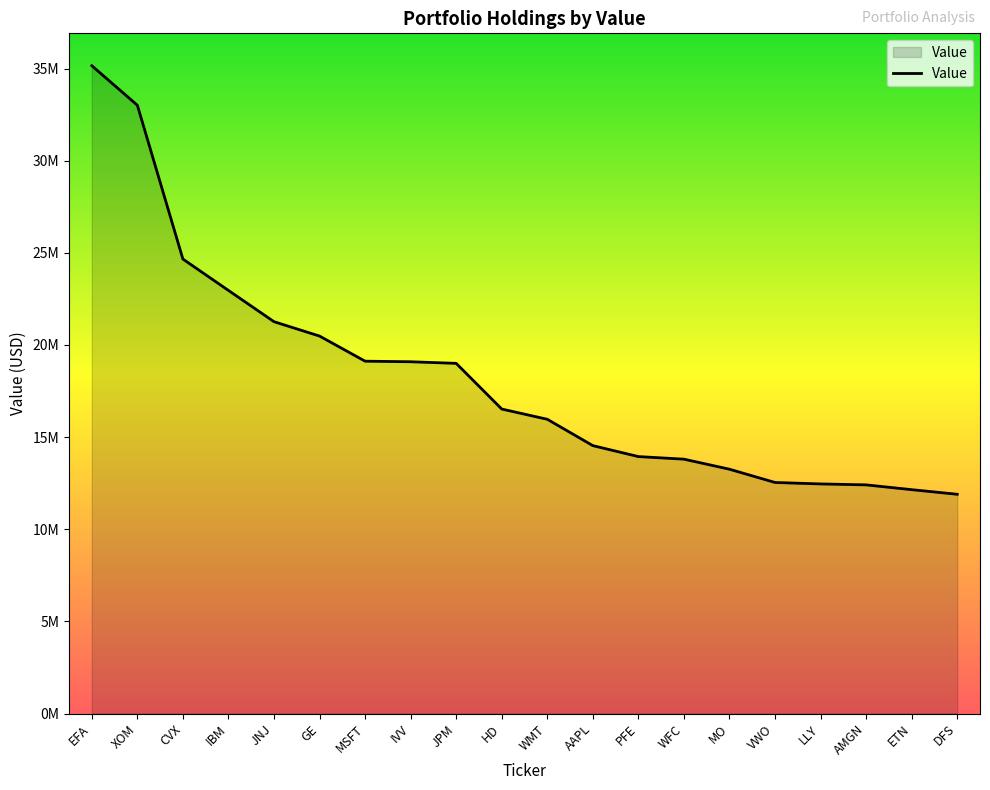

Does the chart display data point markers on the line(s)?

No